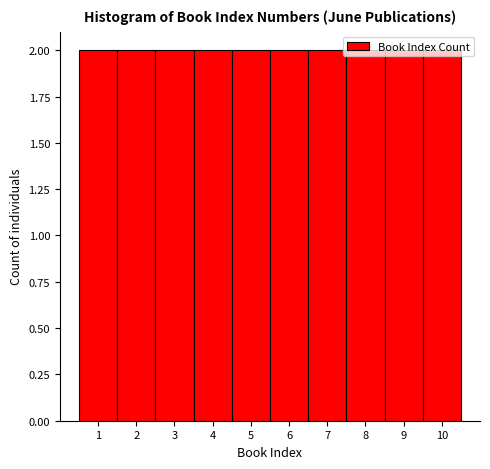

Reading left to right, transcribe this chart: for each bar, give the range it covers on the x-axis and its height. The values are not printed on the chart, so give them approximately, as read against the axis.

0.5 to 1.5: 2
1.5 to 2.5: 2
2.5 to 3.5: 2
3.5 to 4.5: 2
4.5 to 5.5: 2
5.5 to 6.5: 2
6.5 to 7.5: 2
7.5 to 8.5: 2
8.5 to 9.5: 2
9.5 to 10.5: 2